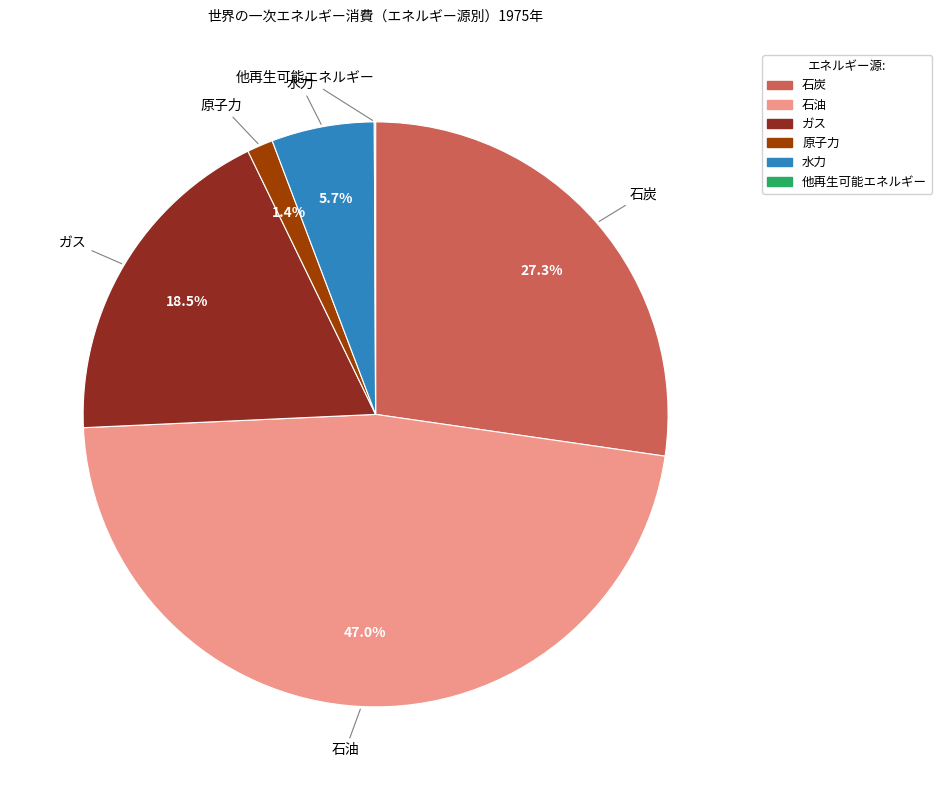

The ガス slice represents 33% of the pie. True or false?

False